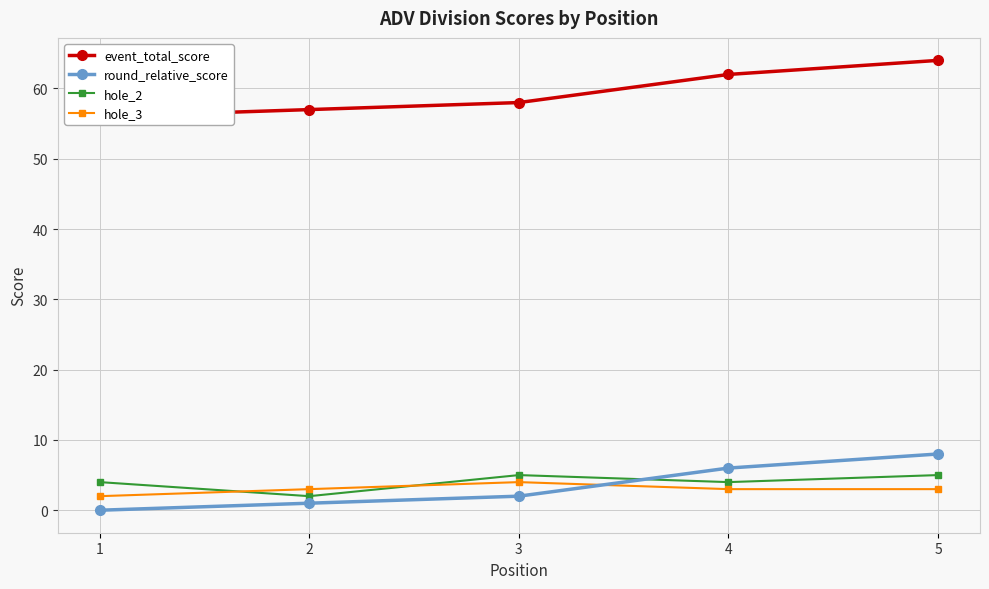

What is the spread (max minus min) of values at 4?

59